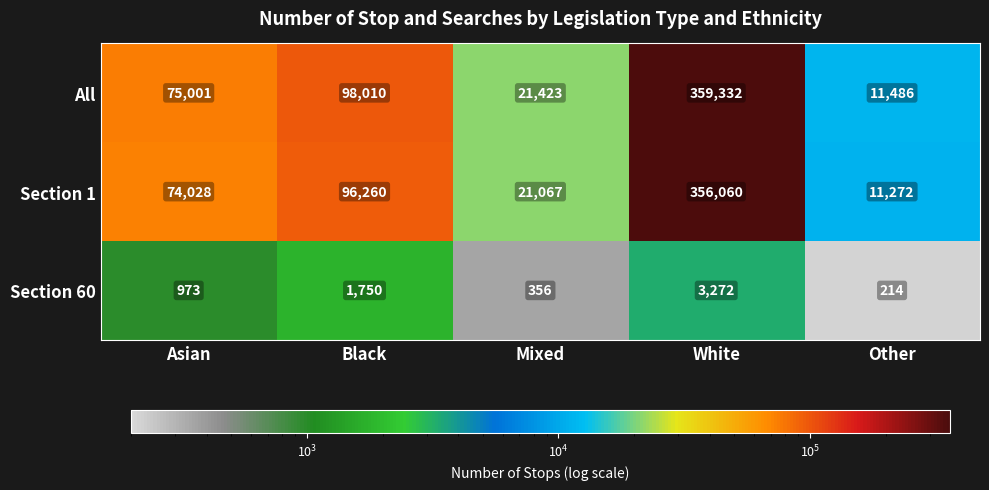

At which category is the sum across all series the highest?

White